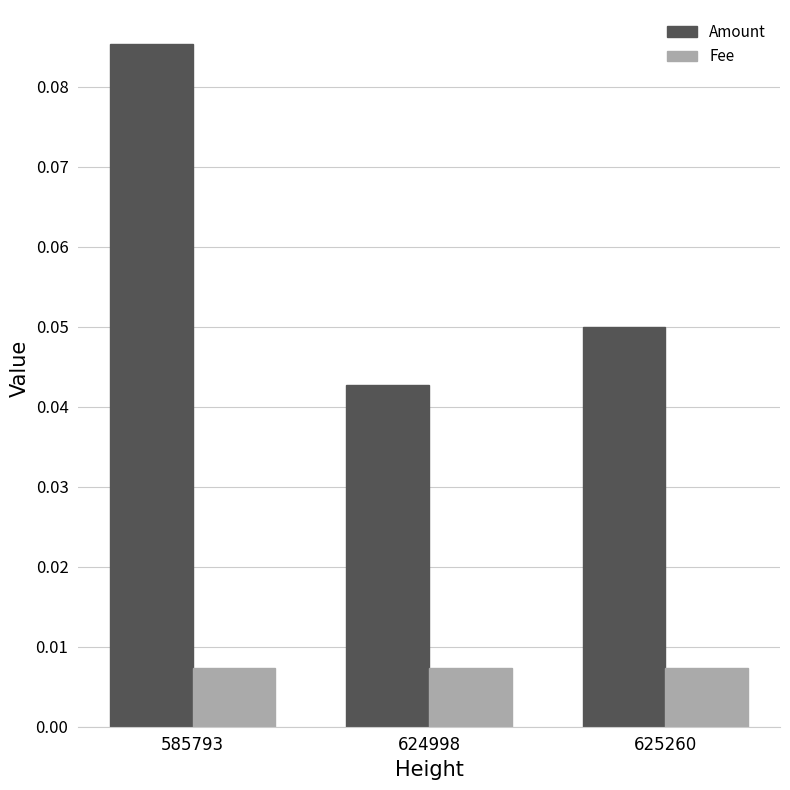

Where is Amount nearest to the value 0?

624998